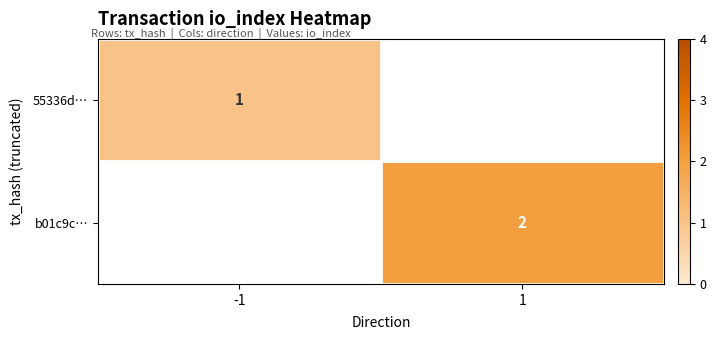

Is the value of b01c9c… at 1 greater than the value of 55336d… at -1?

Yes